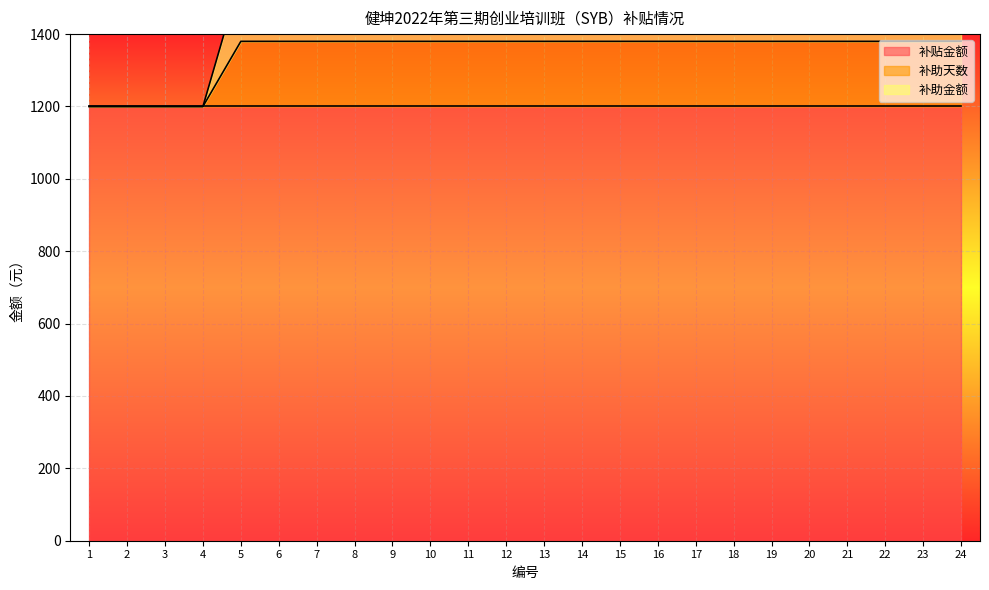

Is it true that 补助金额 equals 1200 at 3?

True